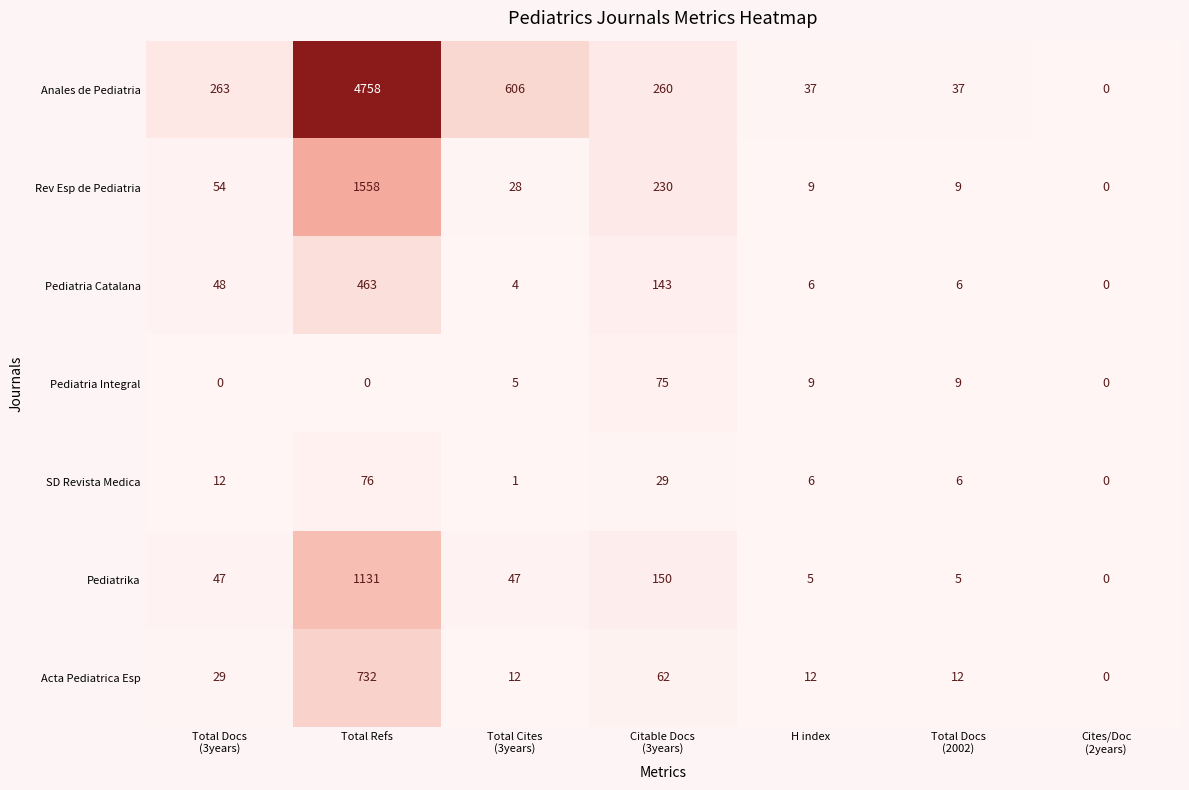

How many data points in Pediatrika are less than 47?

3